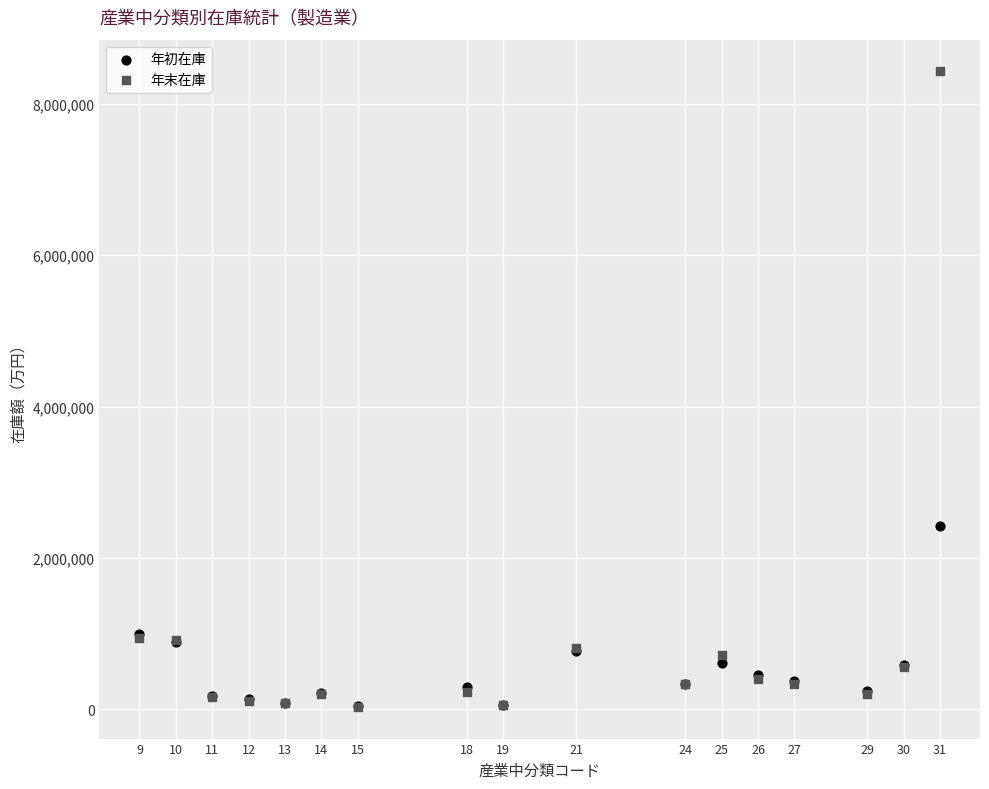

What are all the series names shown in the legend?

年初在庫, 年末在庫